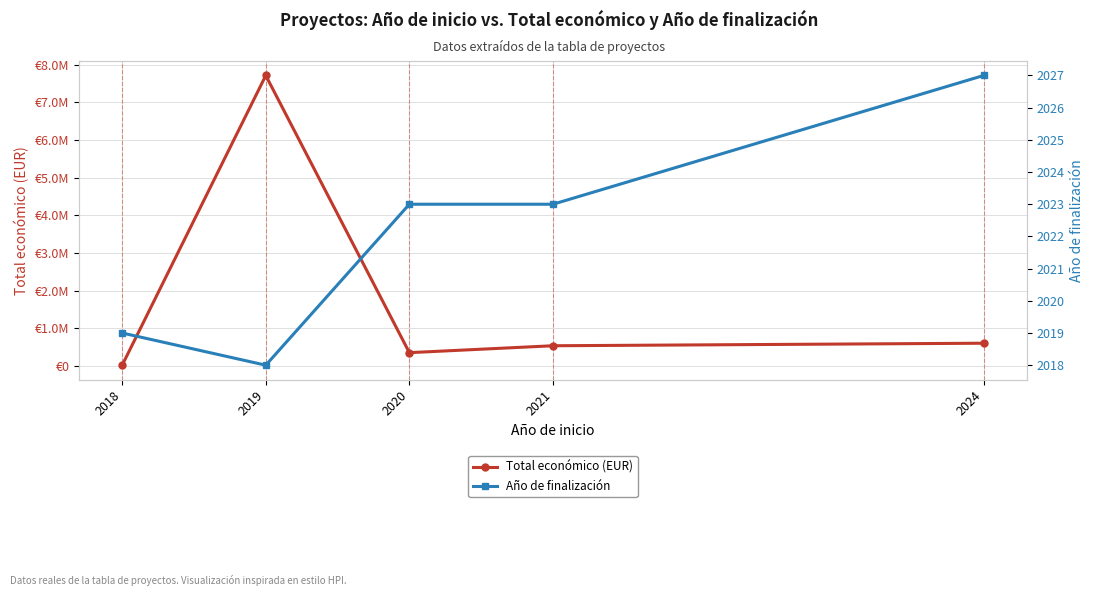

Reading left to right, transcribe all the data shown in this chart.

Total económico (EUR): 2018=15827	2019=7717171	2020=348843	2021=532579	2024=599792
Año de finalización: 2018=2019	2019=2018	2020=2023	2021=2023	2024=2027